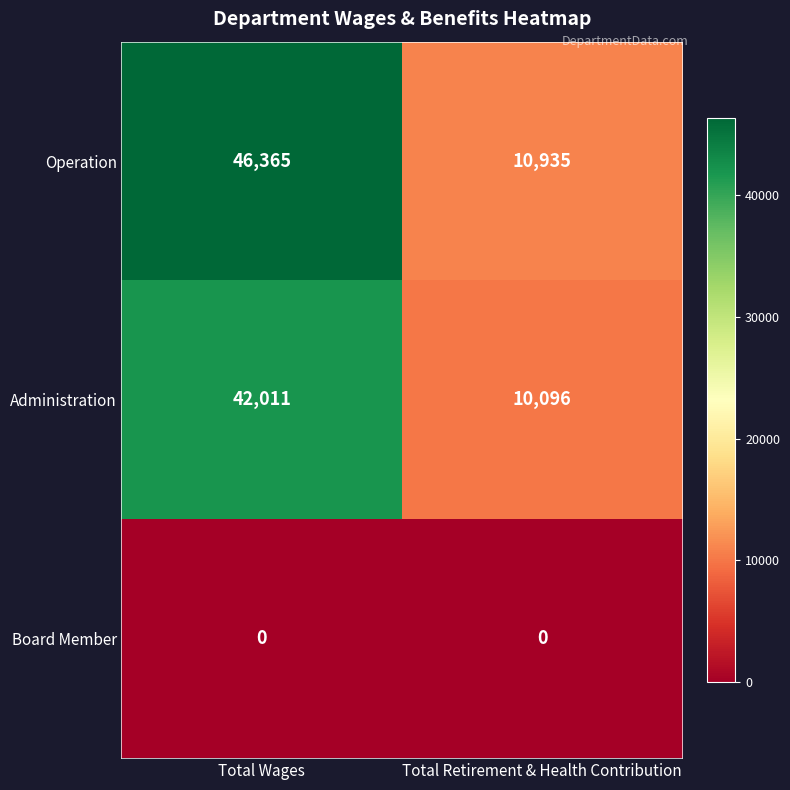

What is the lowest value of the Administration series?

10096